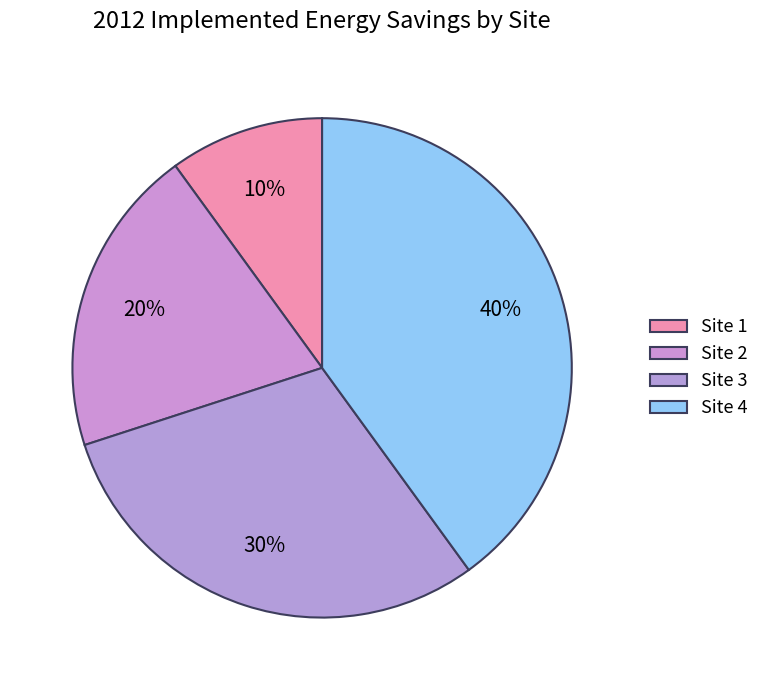

What percentage is the Site 3 slice, to the nearest percent?

30%